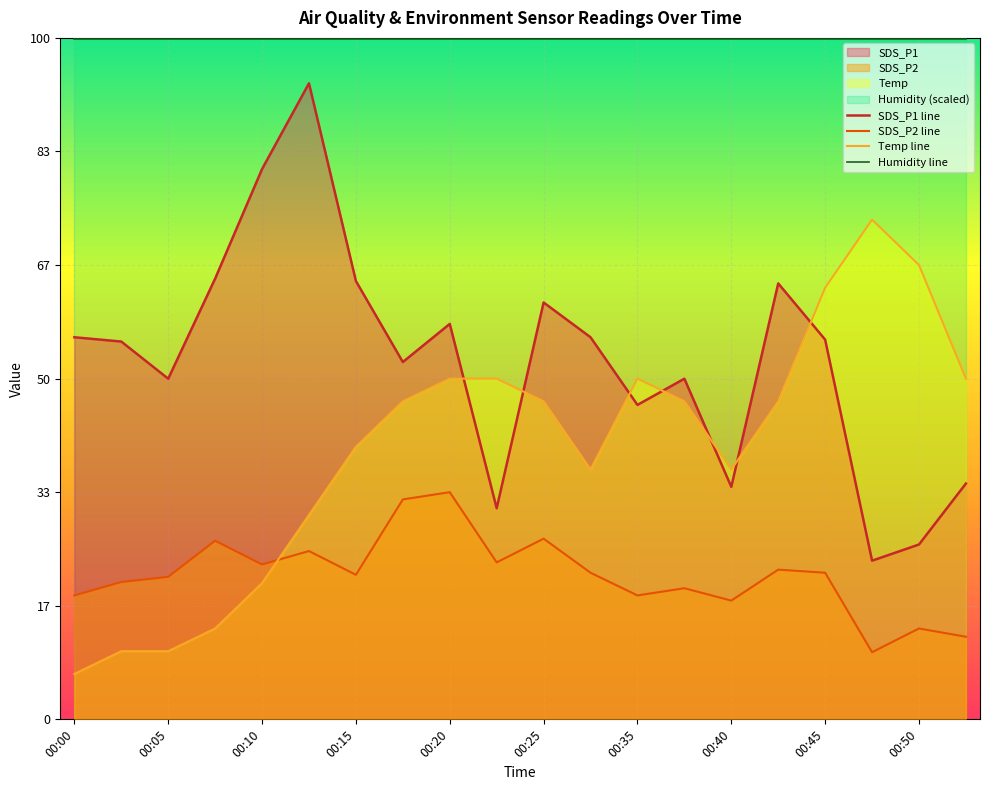

What is the difference between the SDS_P1 line values at 17 and 00:10?

8.0